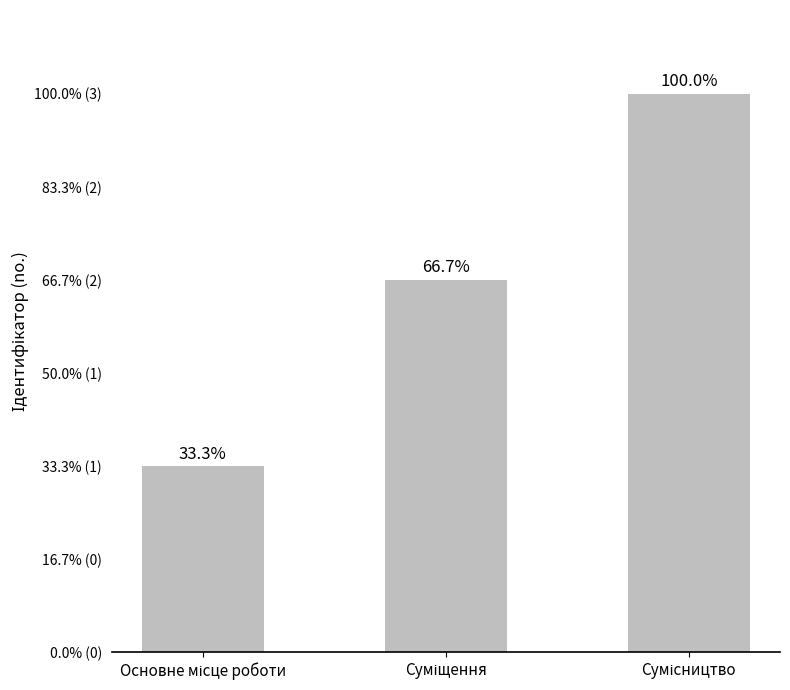

The chart shows a value of 3 at Сумісництво. True or false?

True